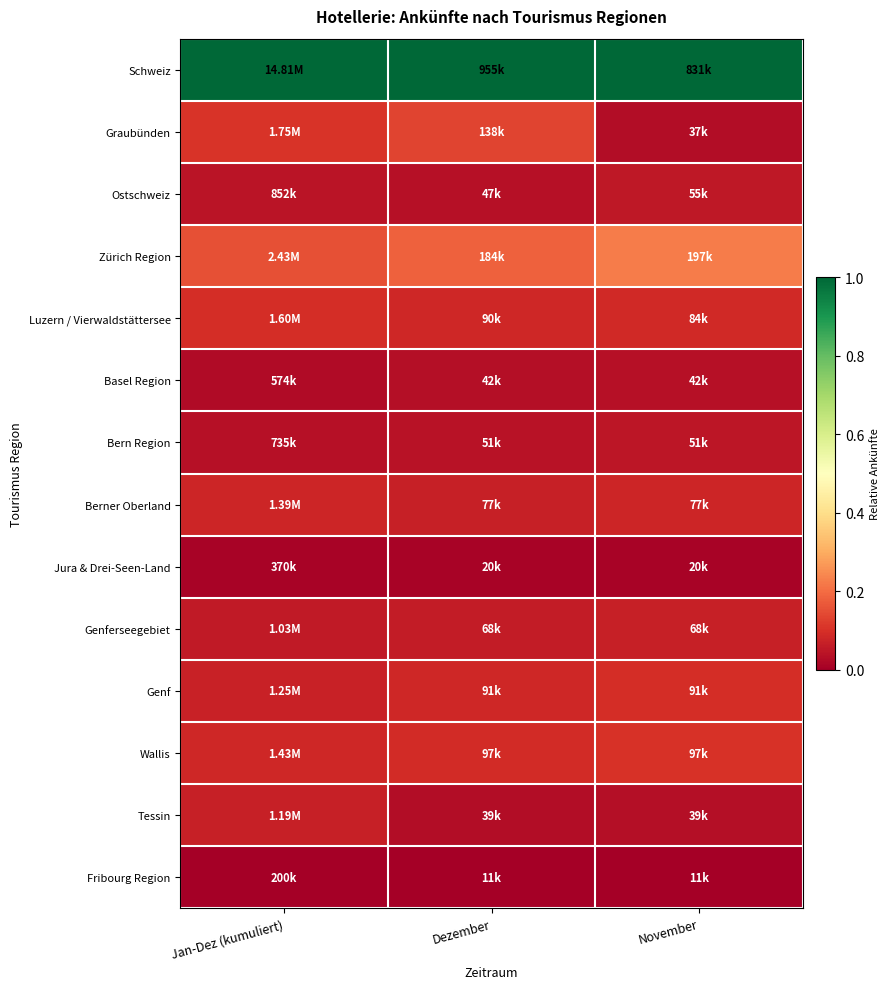

Rank the series at November from highest to lowest value.

Schweiz, Zürich Region, Wallis, Genf, Luzern / Vierwaldstättersee, Berner Oberland, Genferseegebiet, Ostschweiz, Bern Region, Basel Region, Tessin, Graubünden, Jura & Drei-Seen-Land, Fribourg Region